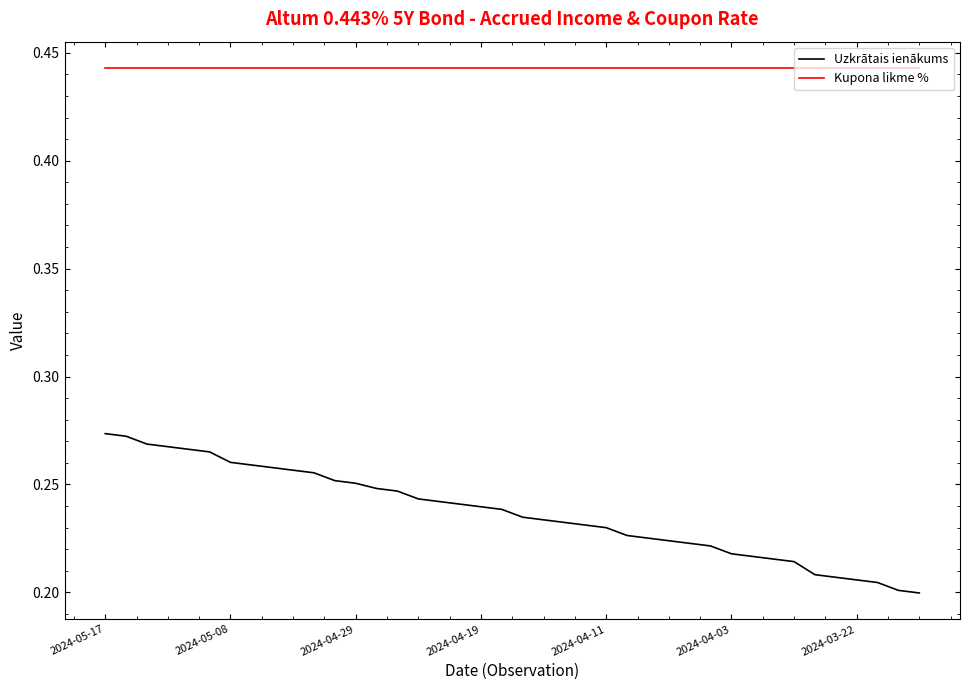

True or false: Kupona likme % and Uzkrātais ienākums cross at least once.

False